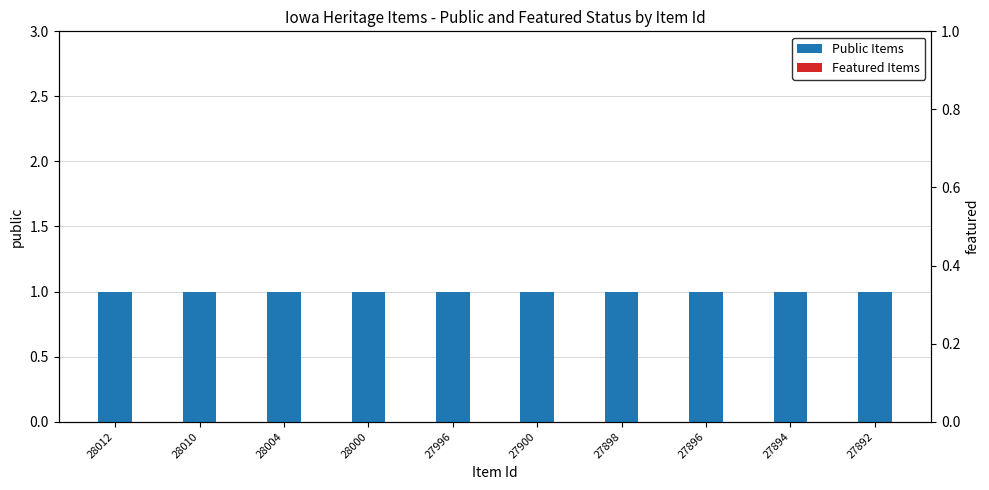

Which series changed the most between 28010 and 27894?

Public Items